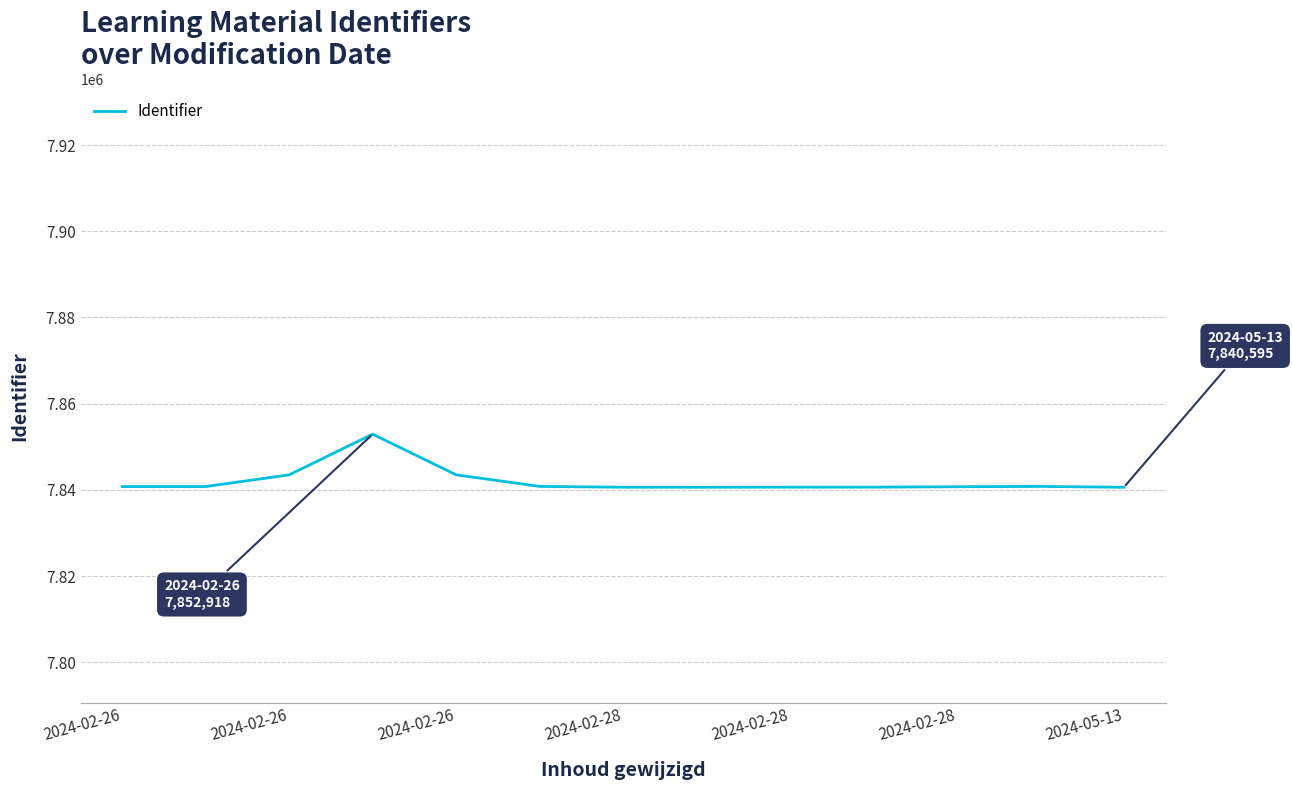

What is the minimum value shown in the chart?

7840595